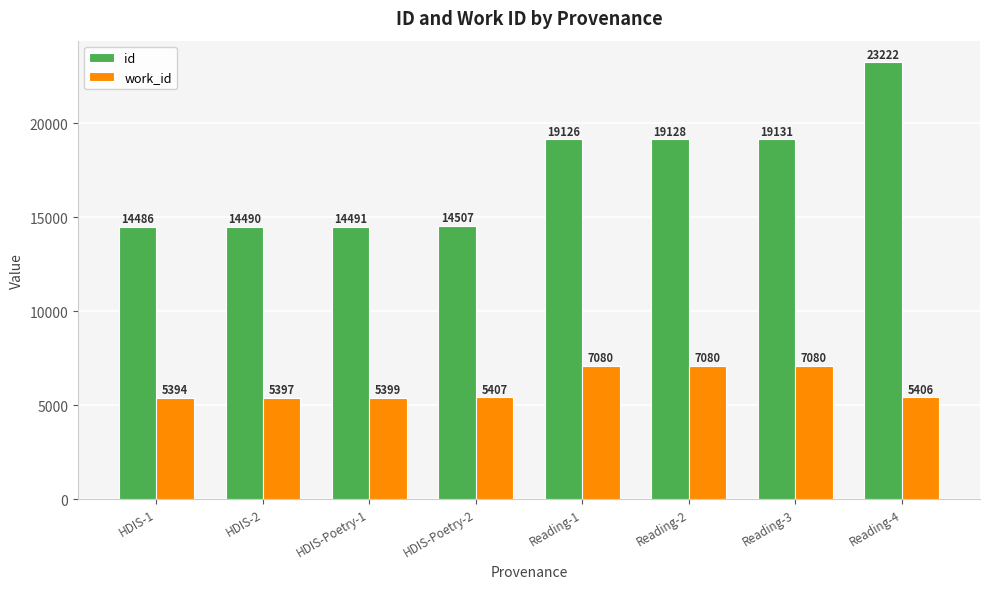

What position from the right is Reading-4?

1